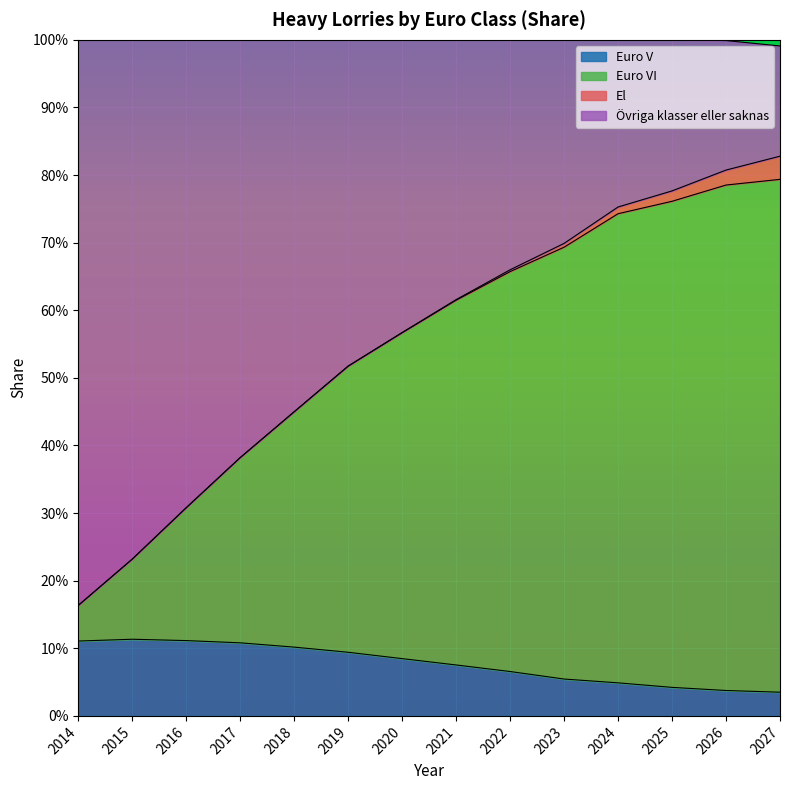

What are all the series names shown in the legend?

Euro V, Euro VI, El, Övriga klasser eller saknas